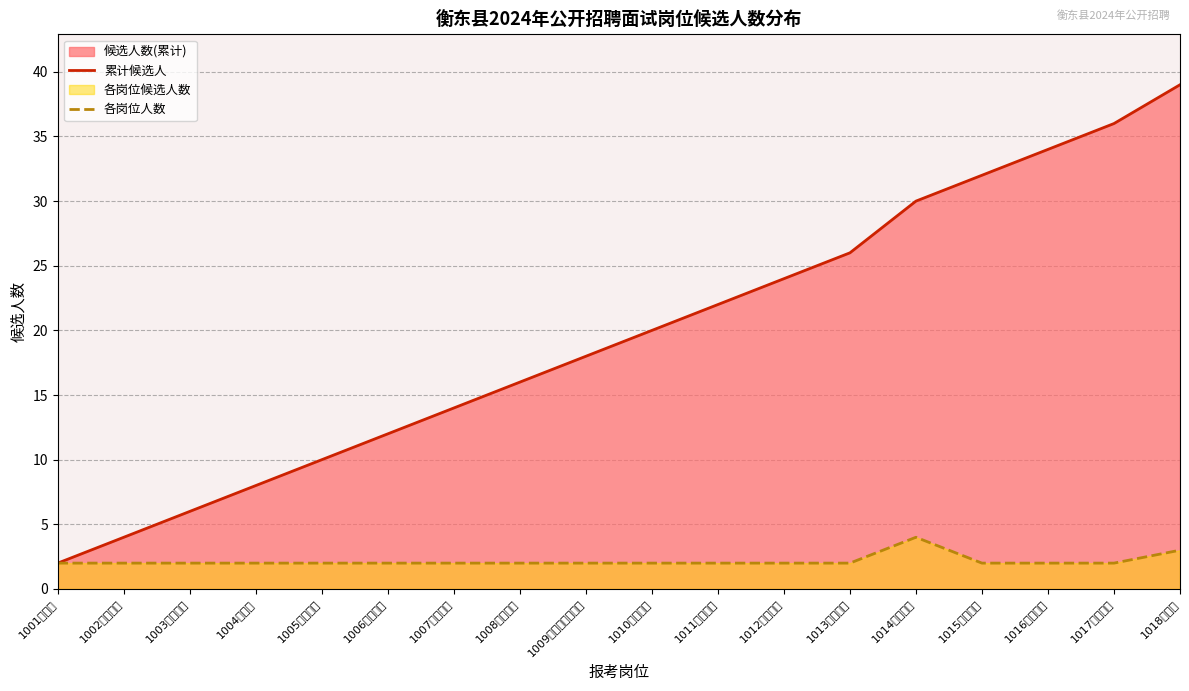

True or false: 累计候选人 and 各岗位人数 intersect in this chart.

False